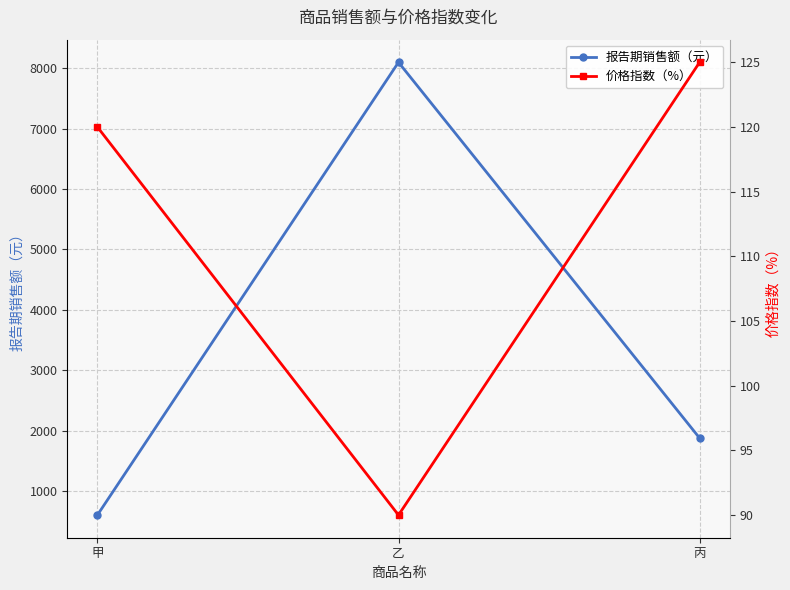

Reading right to left, list all the values displayed in this chart.

报告期销售额（元）: 丙=1875	乙=8100	甲=600
价格指数（%）: 丙=125	乙=90	甲=120